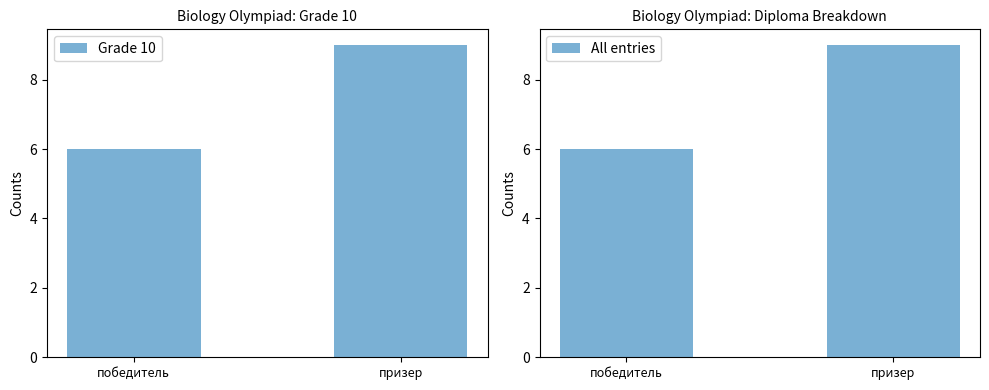

Rank the categories by Grade 10 value from lowest to highest.

победитель, призер